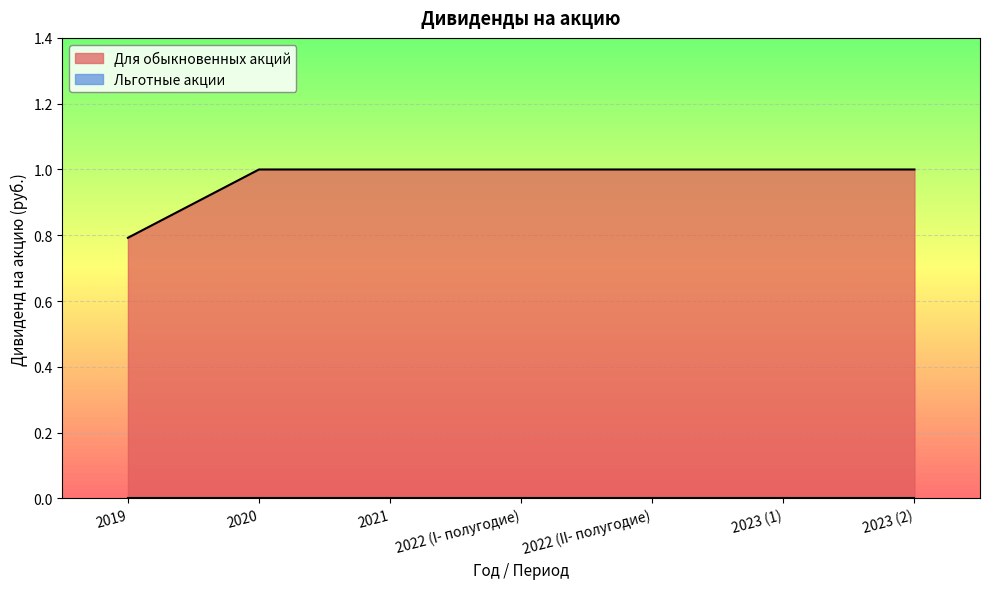

Rank the categories by value from lowest to highest.

2019, 2020, 2021, 2022 (I- полугодие), 2022 (II- полугодие), 2023 (1), 2023 (2)